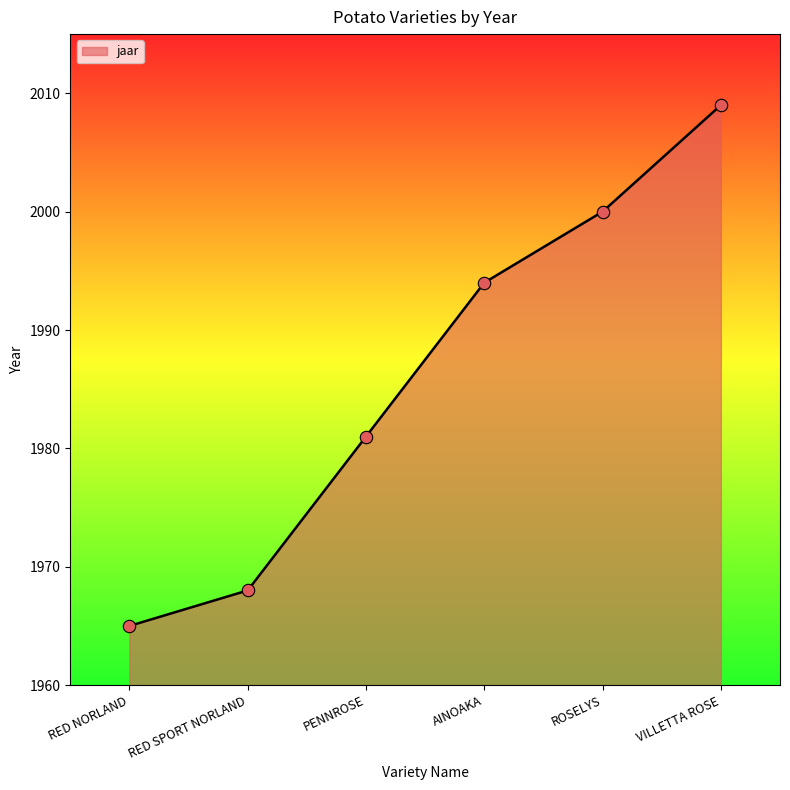

Which has a higher value, ROSELYS or RED SPORT NORLAND?

ROSELYS